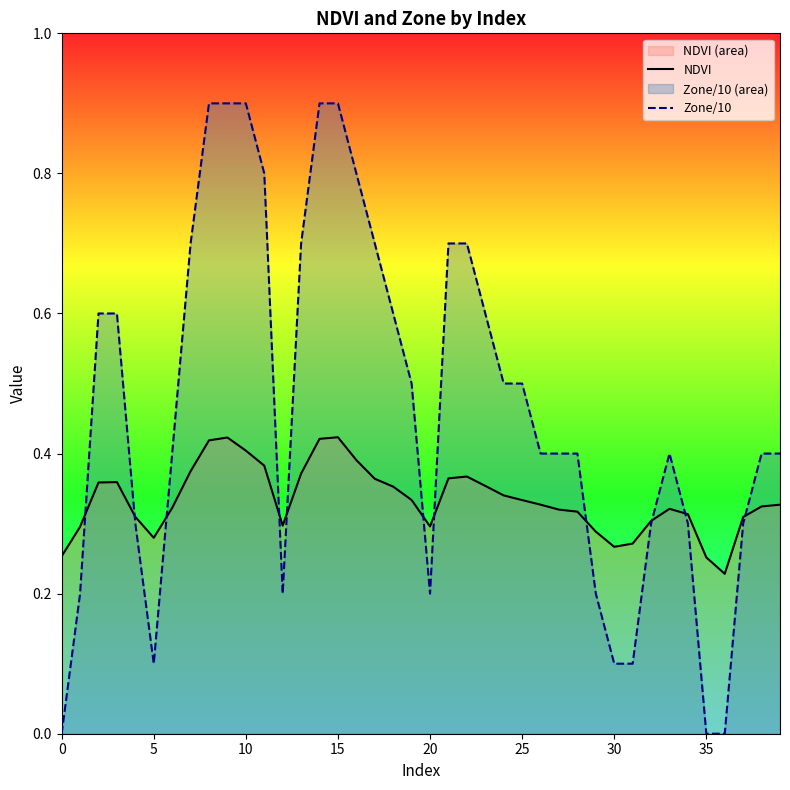

Rank the series at 10 from highest to lowest value.

Zone/10, NDVI